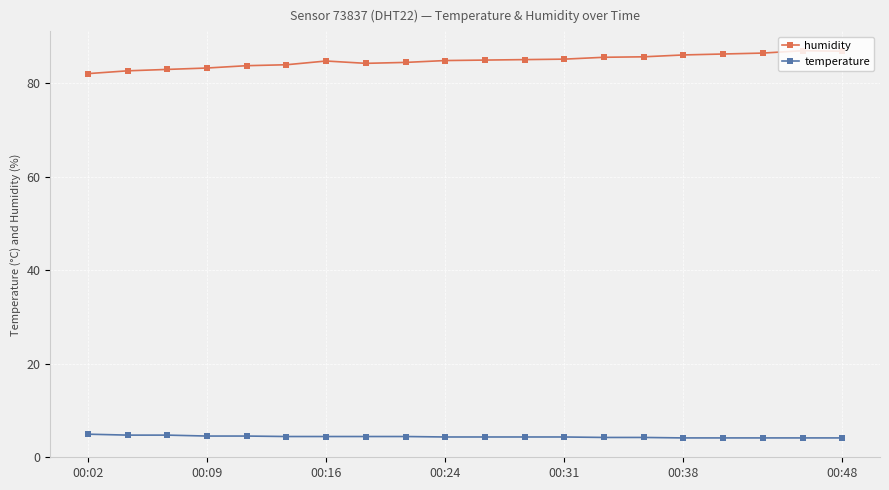

List the series in order of their overall mean, highest first.

humidity, temperature